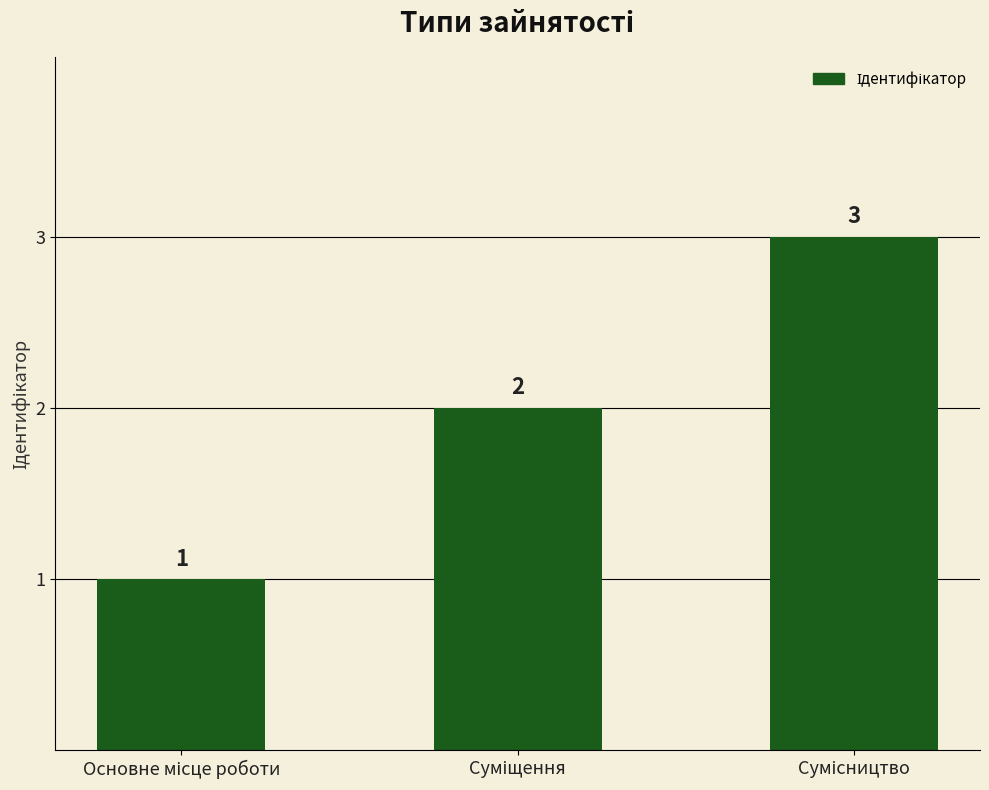

What is the greatest value displayed?

3